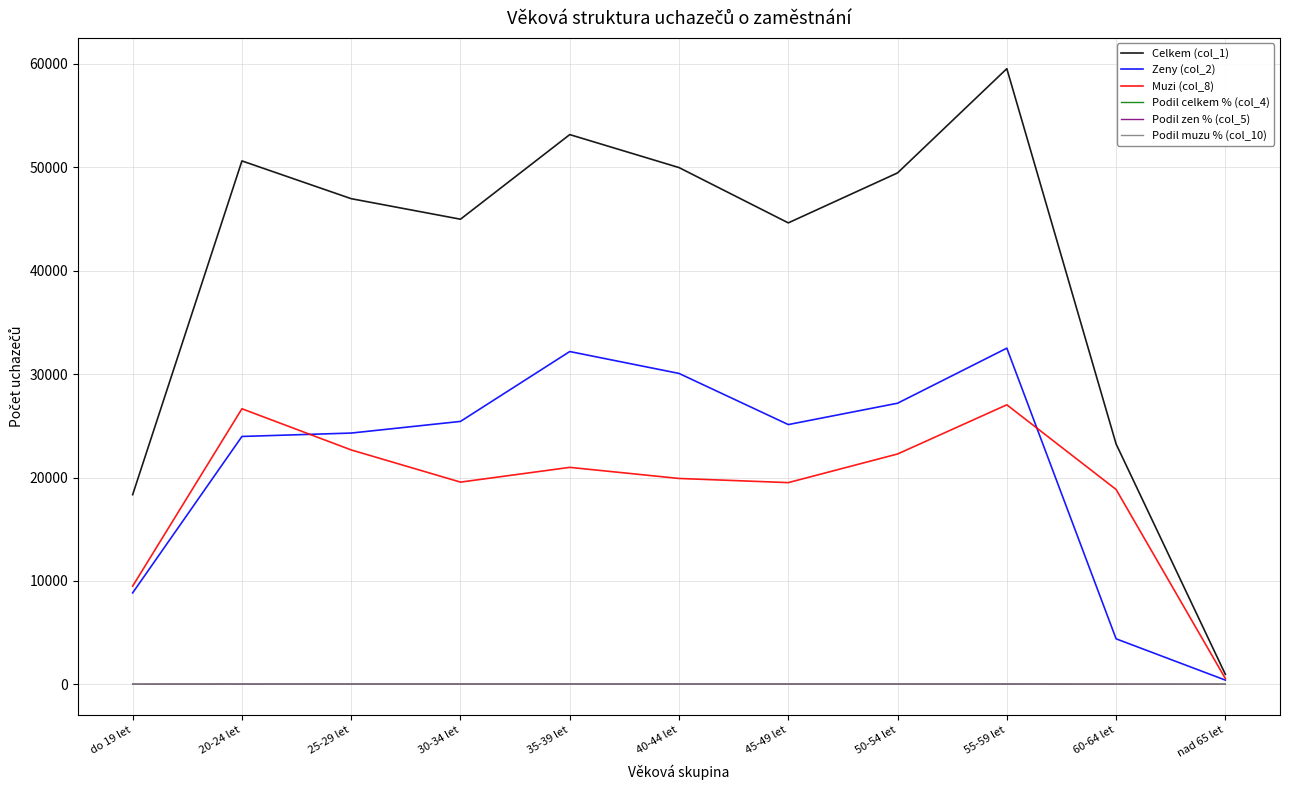

Which label corresponds to the largest value in the chart?

55-59 let